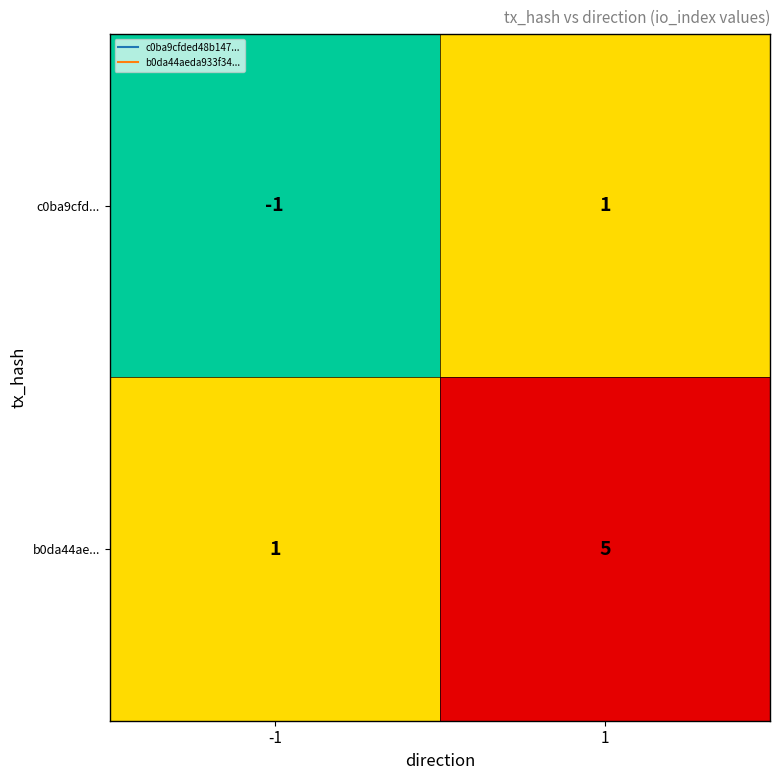

What is the spread (max minus min) of values at 1?

4